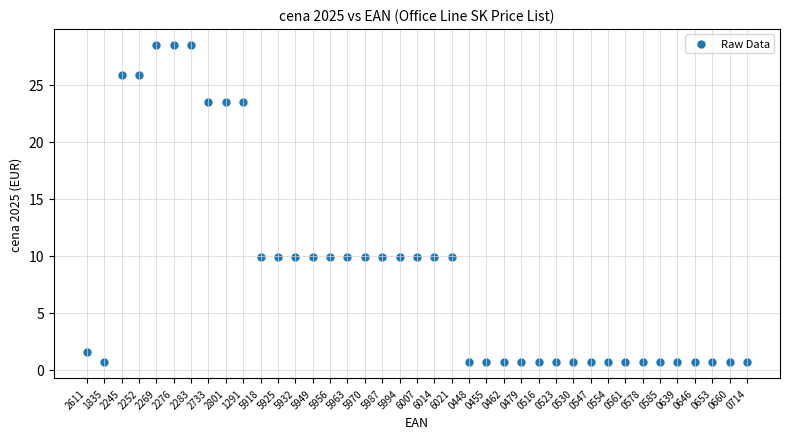

What is the range of Y values (max minus min)?

27.8